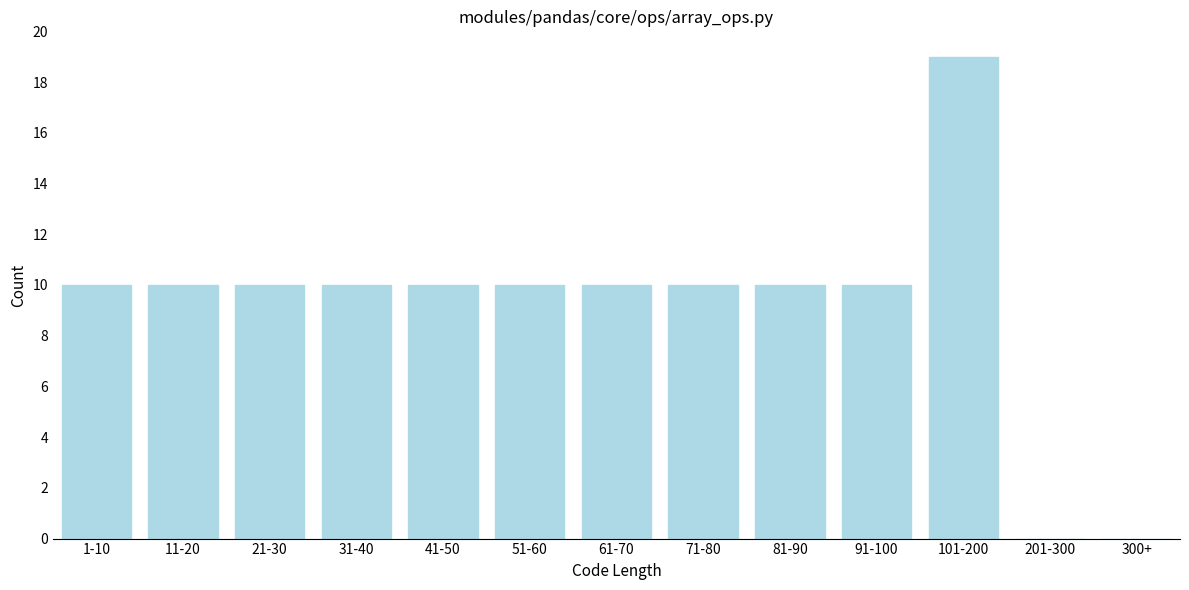

Reading left to right, extract all data points from this chart.

1-10=10	11-20=10	21-30=10	31-40=10	41-50=10	51-60=10	61-70=10	71-80=10	81-90=10	91-100=10	101-200=19	201-300=0	300+=0